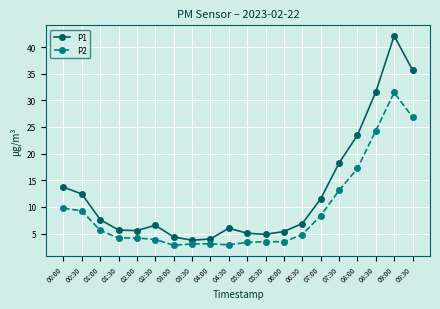

At which category is the sum across all series the highest?

09:00